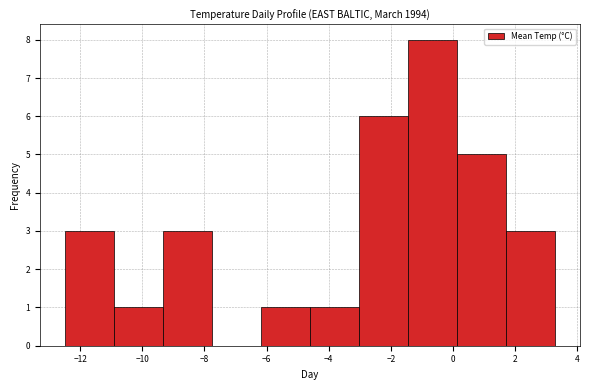

Reading left to right, list every bar in this chart as the range it spans on the x-axis followed by its height. Neither the bar edges nor the heights are printed on the chart, so give them approximately, as read against the axes.

-12.50 to -10.92: 3
-10.92 to -9.34: 1
-9.34 to -7.76: 3
-7.76 to -6.18: 0
-6.18 to -4.60: 1
-4.60 to -3.02: 1
-3.02 to -1.44: 6
-1.44 to 0.14: 8
0.14 to 1.72: 5
1.72 to 3.30: 3